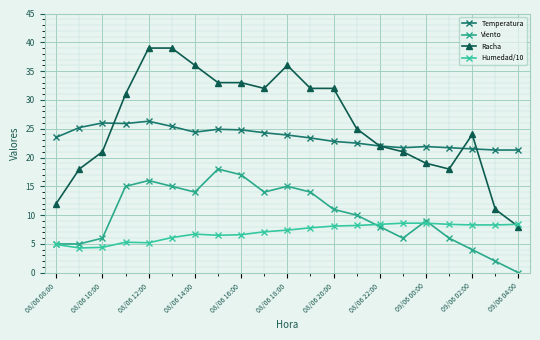

Which series has the largest total across all categories?

Racha